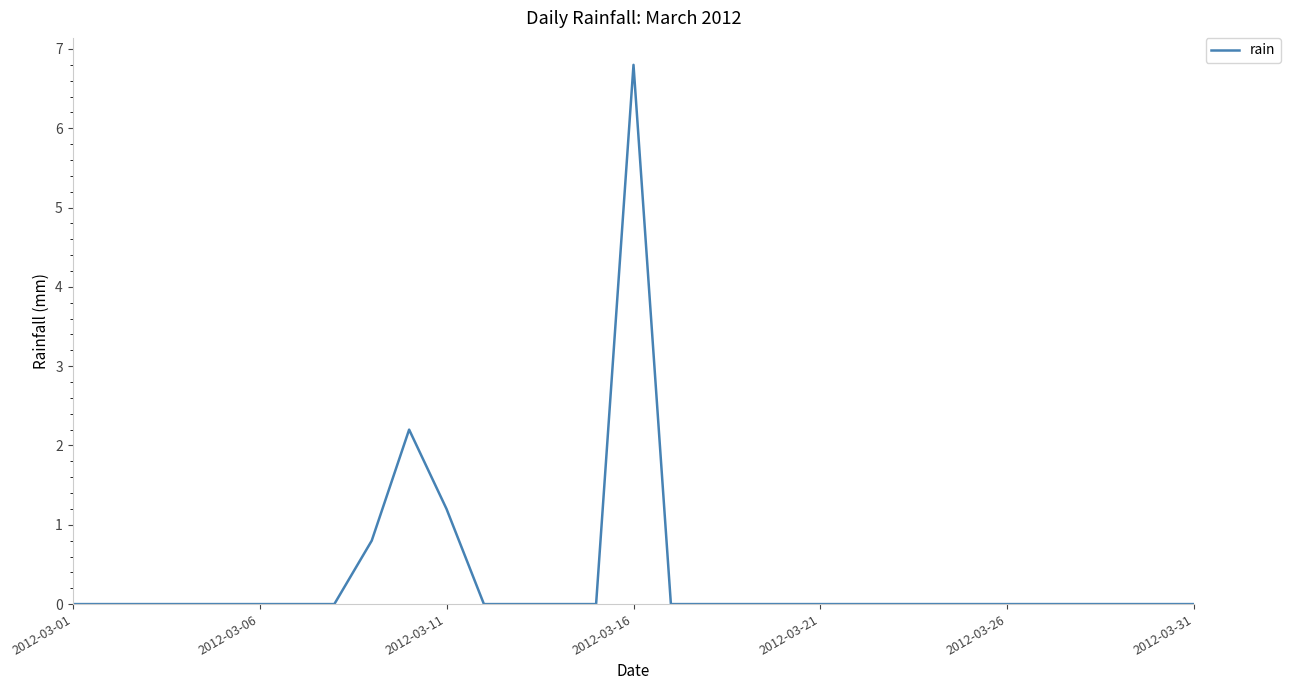

What is the average value?

0.4